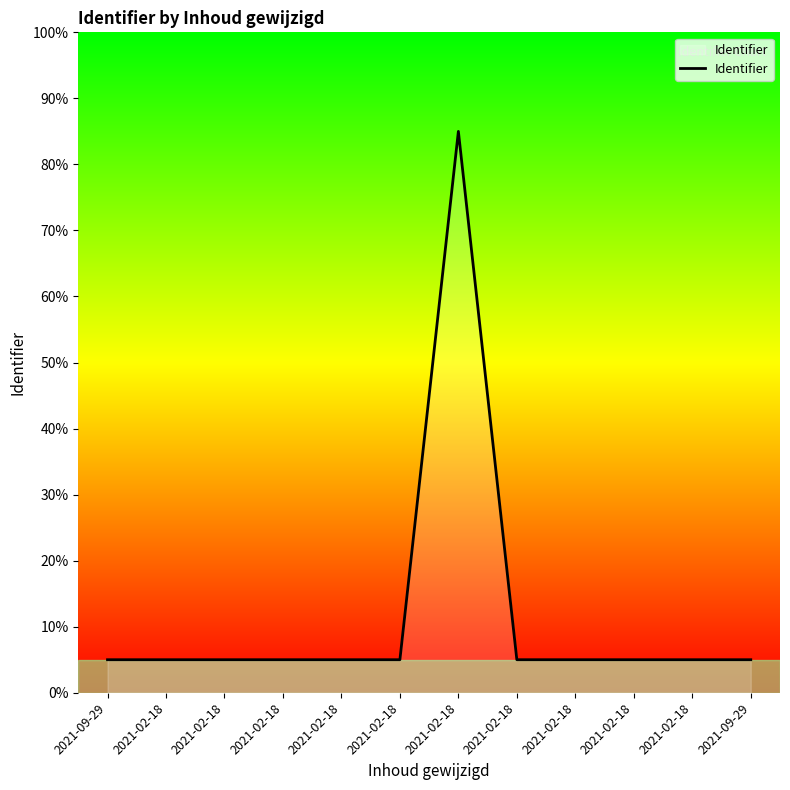

Does the chart have visible grid lines?

No